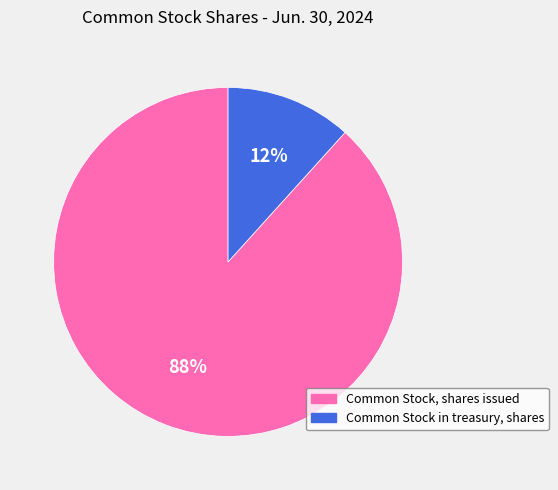

Rank the categories by value from lowest to highest.

Common Stock in treasury, shares, Common Stock, shares issued